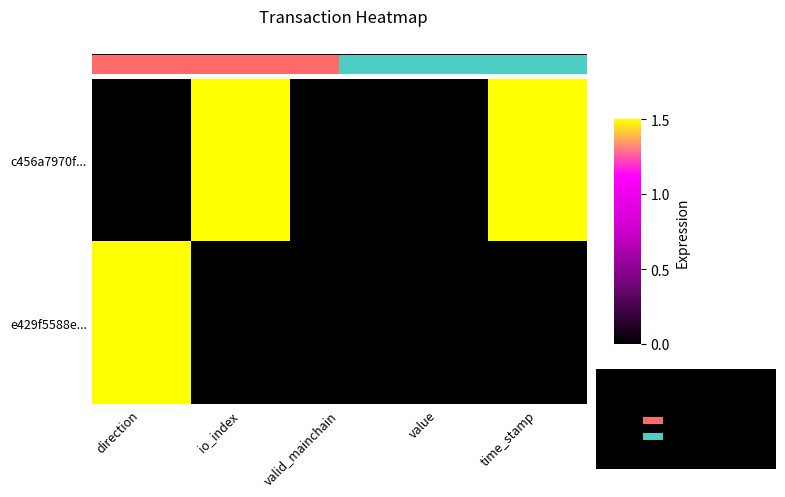

The c456a7970f... series shows 0 at valid_mainchain. True or false?

True